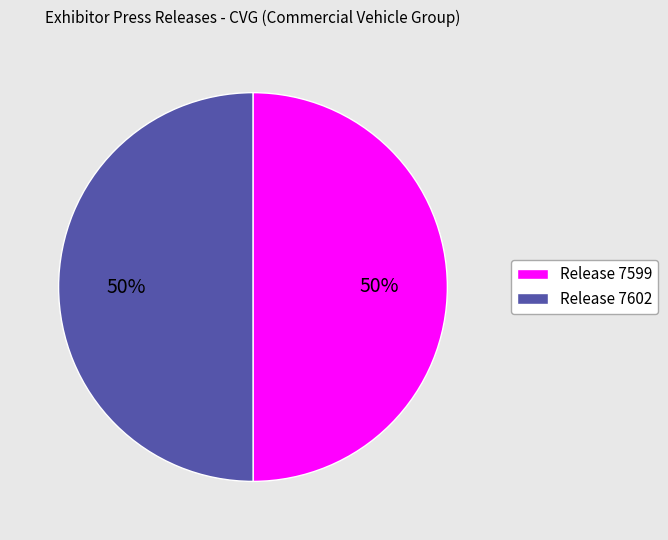

The Release 7599 slice represents 50% of the pie. True or false?

True